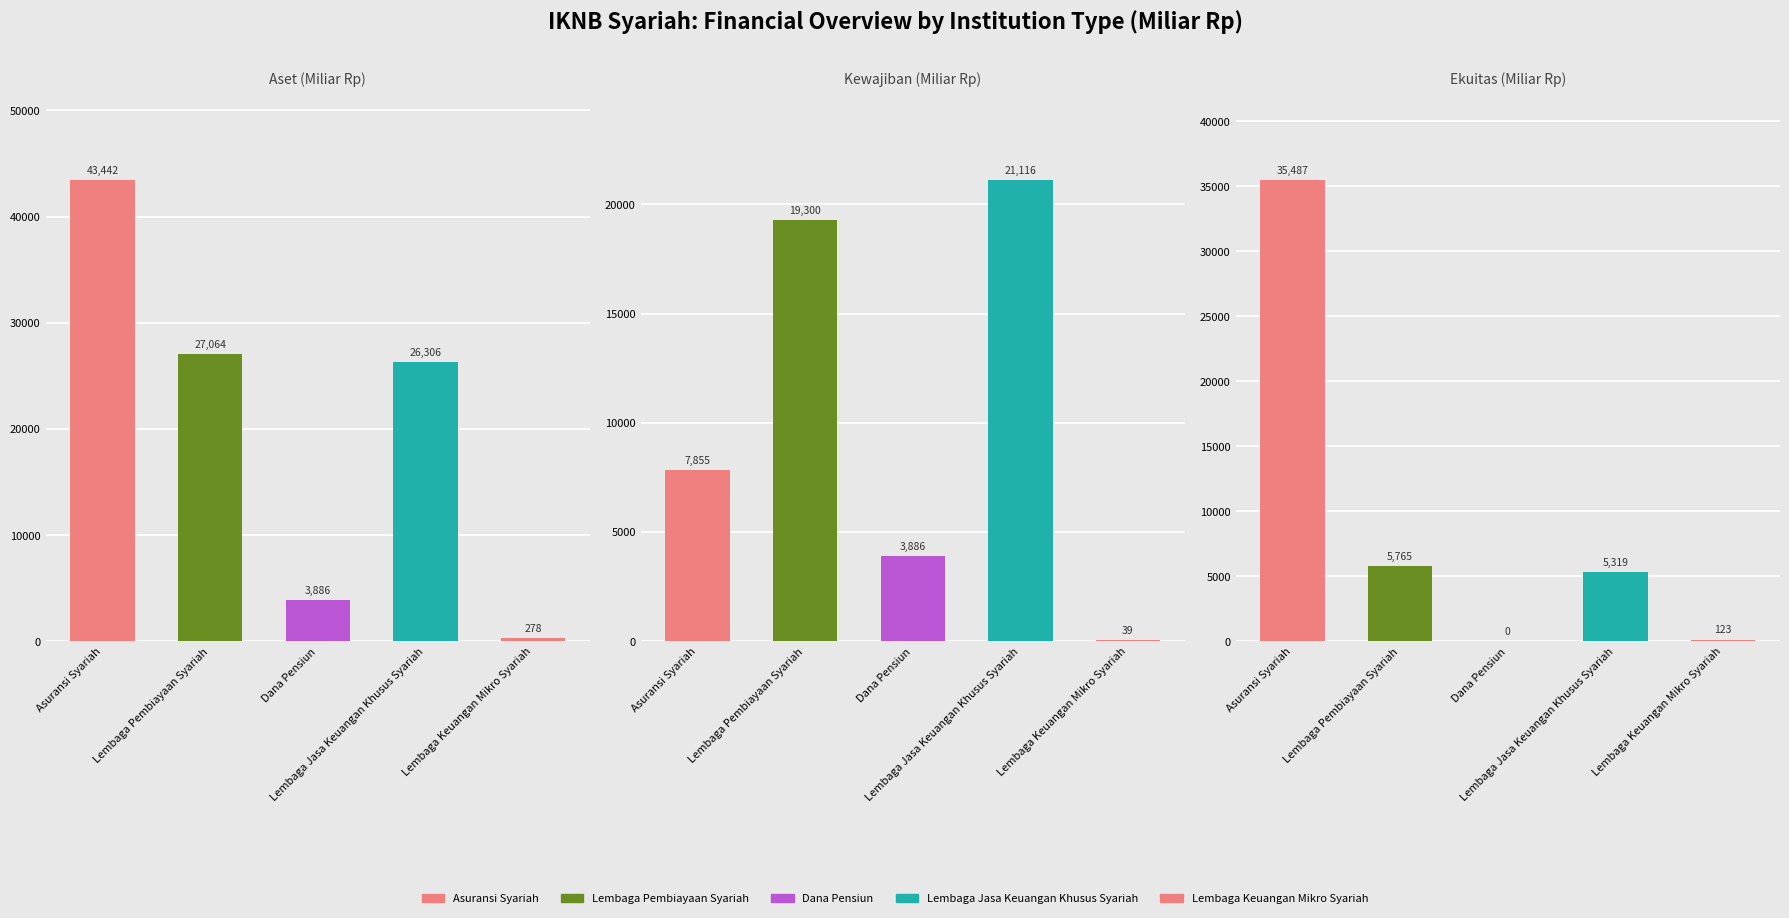

What is the total value across all series at Lembaga Keuangan Mikro Syariah?

440.2